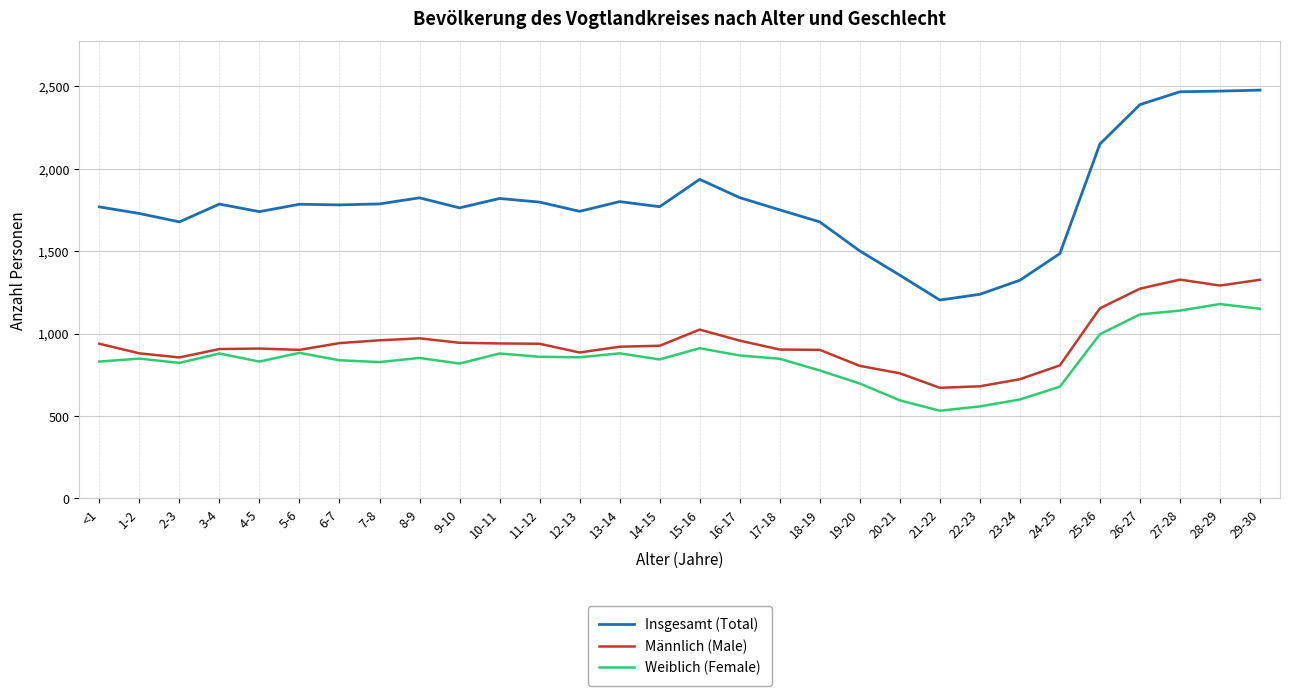

What is the total value across all series at 17-18?

3500